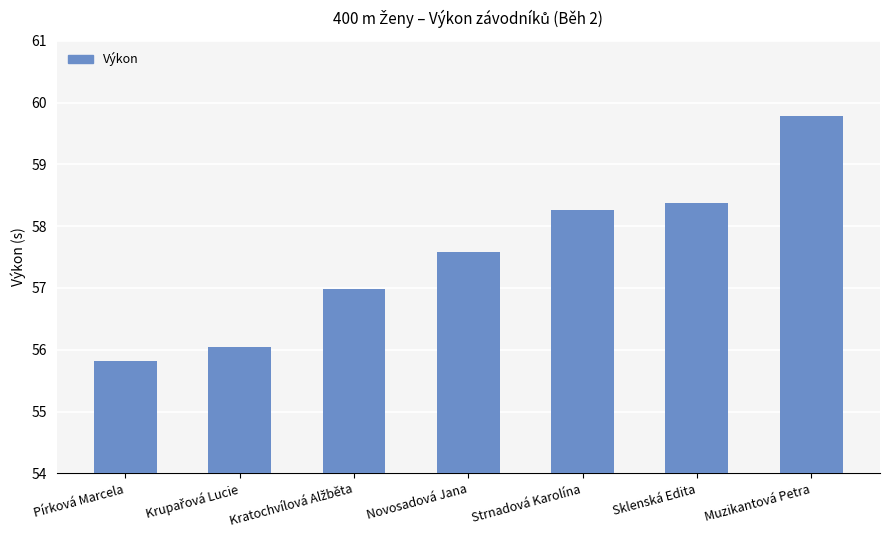

What is the change in value from Novosadová Jana to Muzikantová Petra?

+2.2